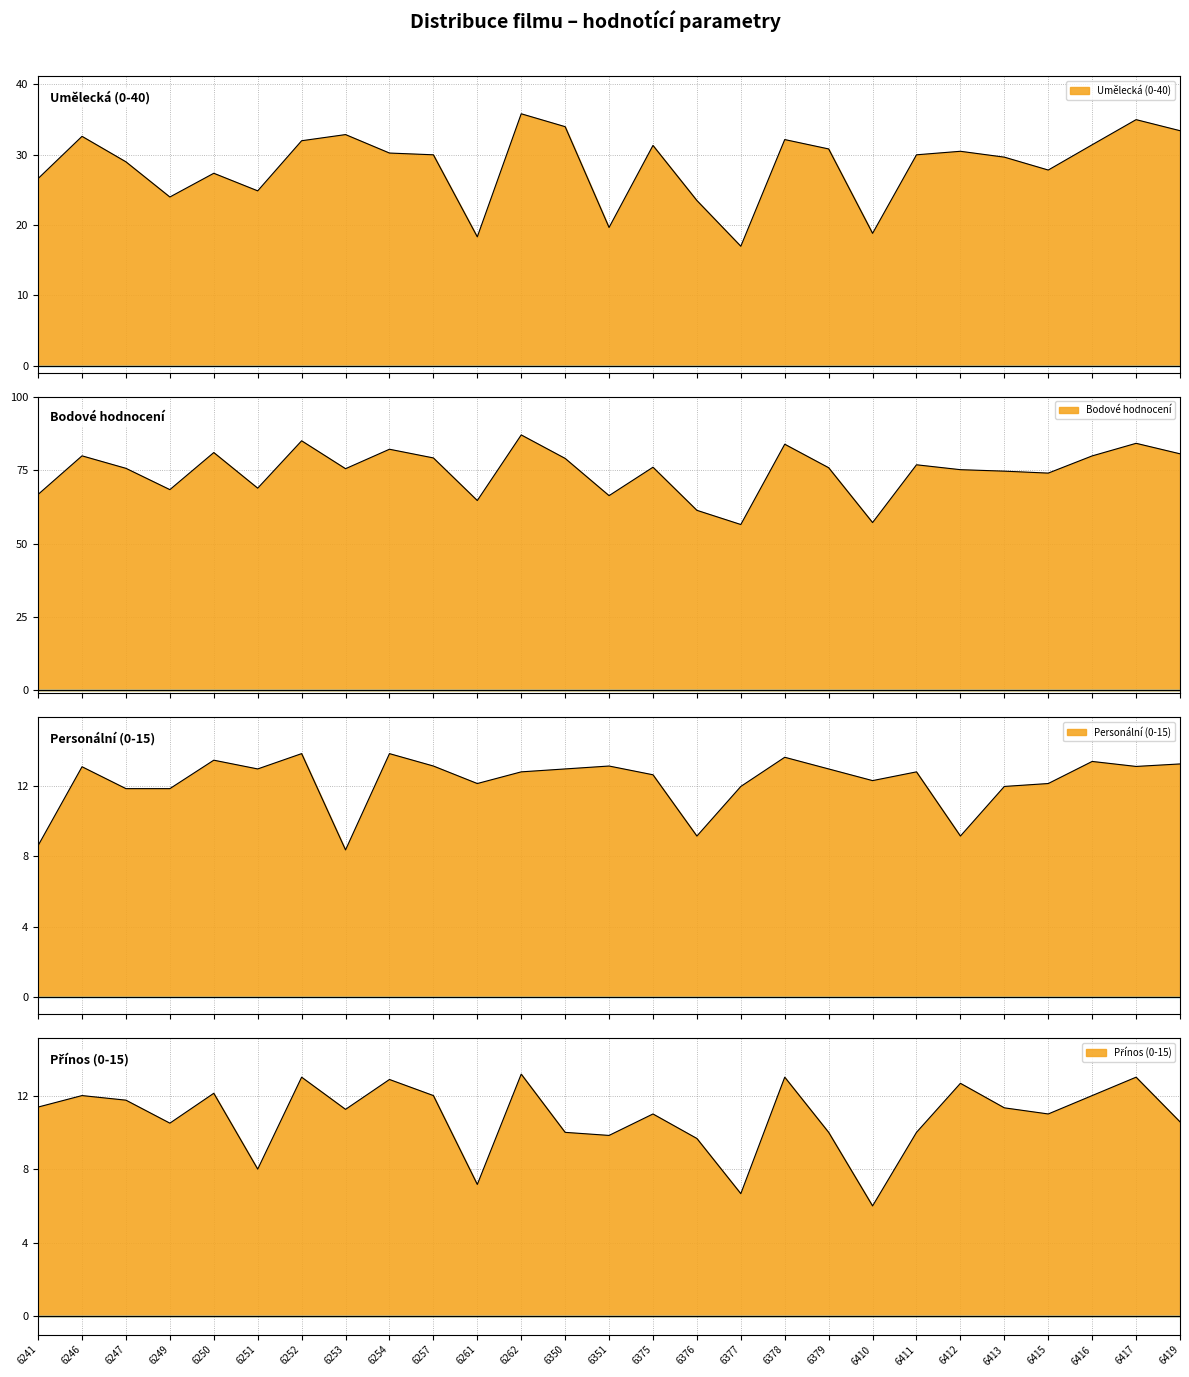

True or false: Umělecká (0-40) and Přínos (0-15) intersect in this chart.

False